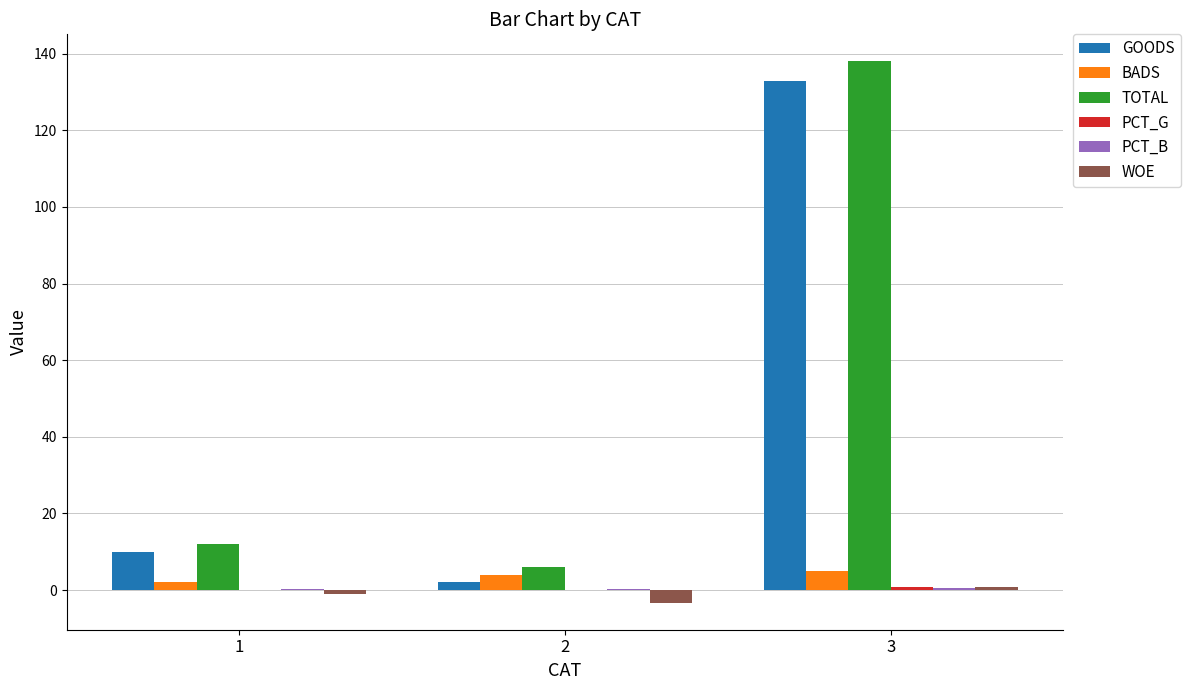

At which category is the sum across all series the highest?

3